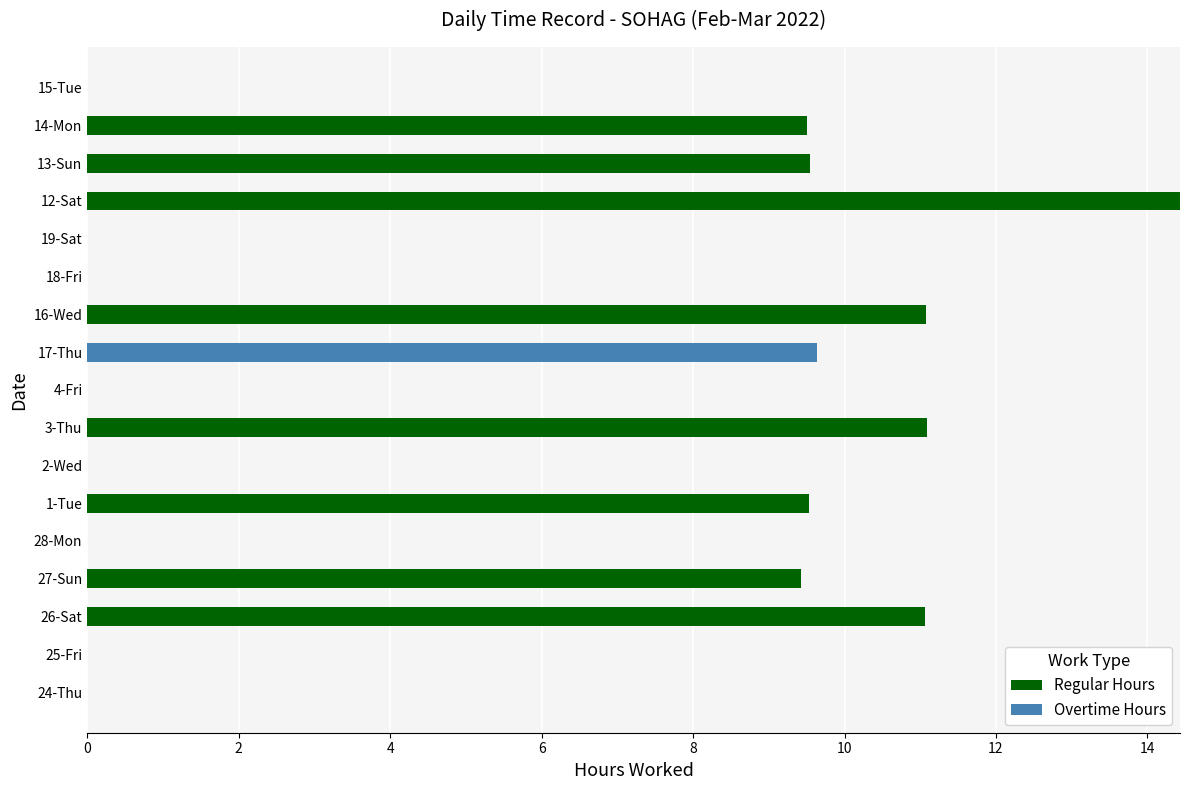

At which label does Regular Hours reach its peak?

12-Sat